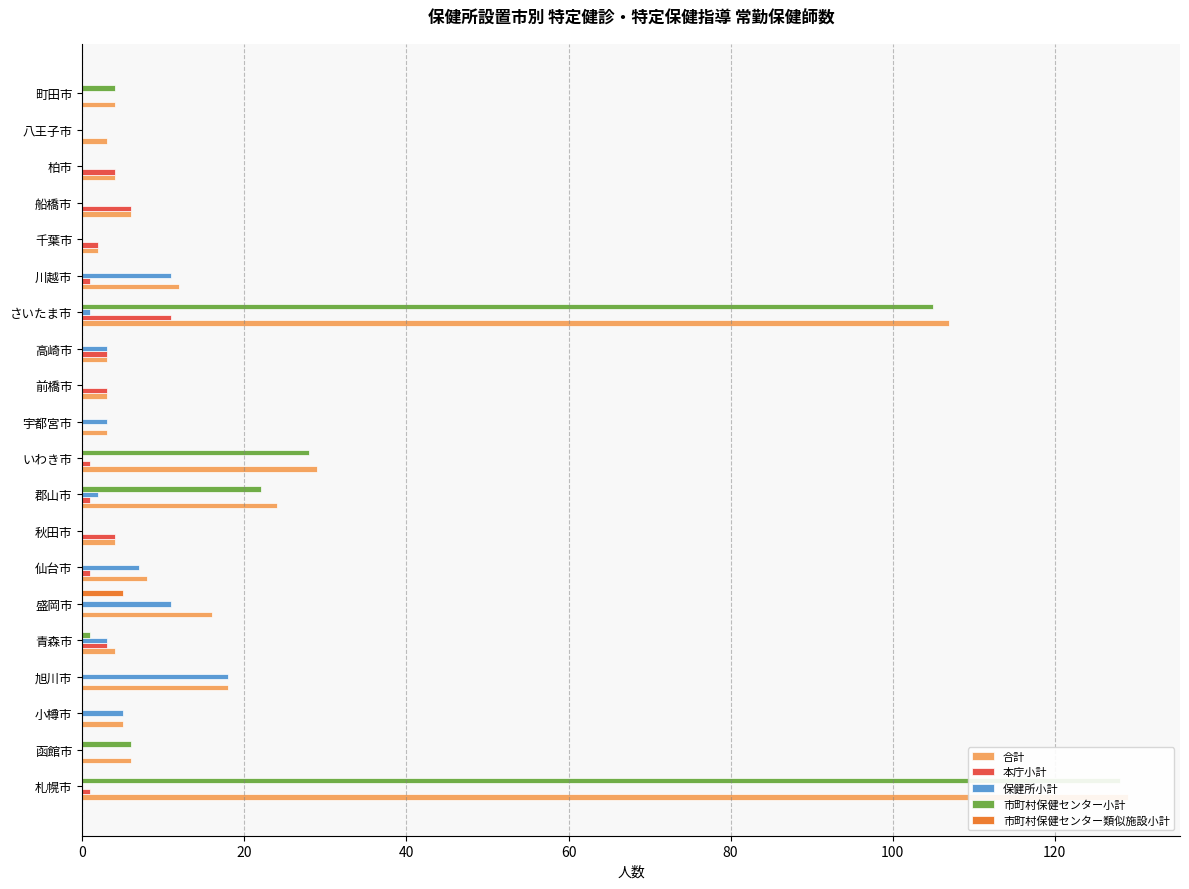

How many bars are there in total?

100